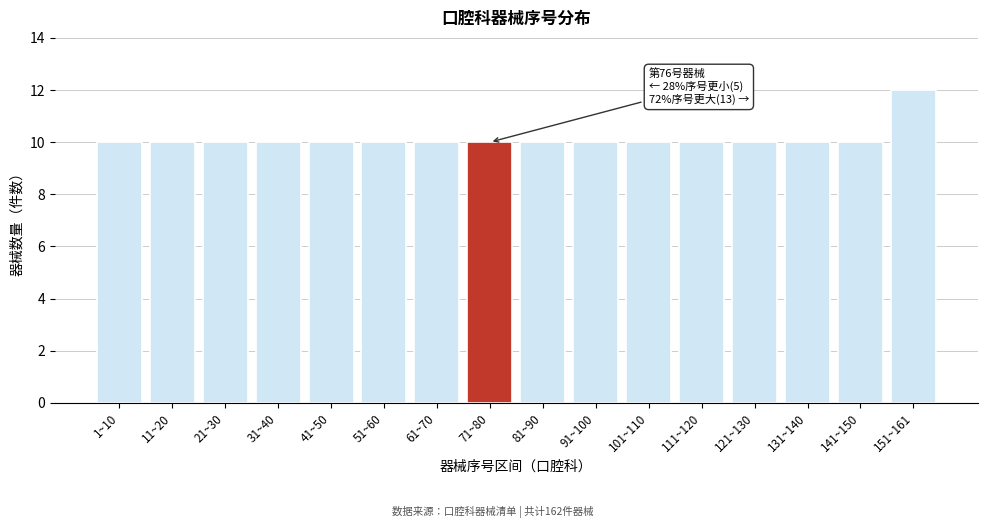

Reading right to left, what are all the values shown in this chart?

151~161=12	141~150=10	131~140=10	121~130=10	111~120=10	101~110=10	91~100=10	81~90=10	71~80=10	61~70=10	51~60=10	41~50=10	31~40=10	21~30=10	11~20=10	1~10=10